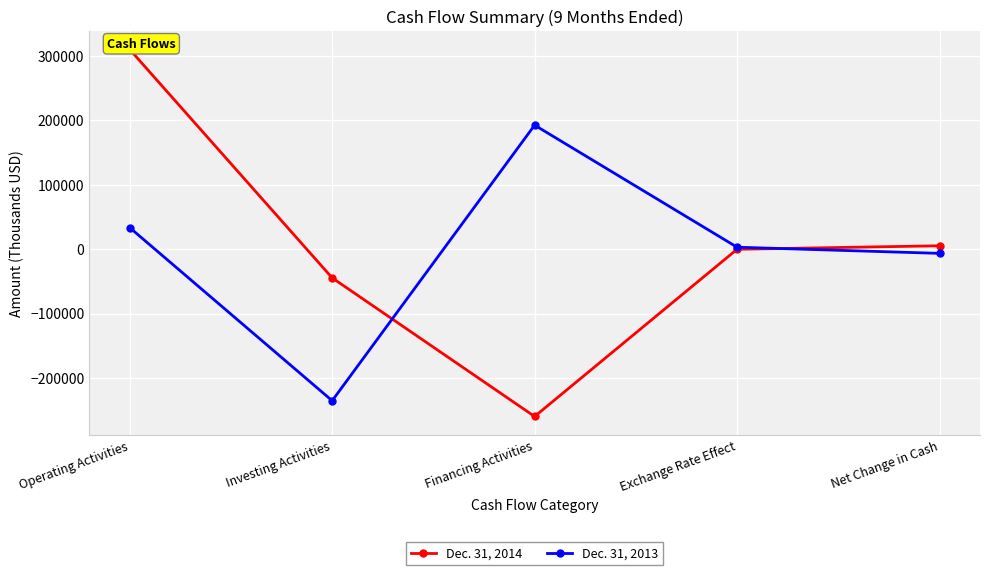

Read the Dec. 31, 2014 value at Net Change in Cash, to the nearest 10.

5180